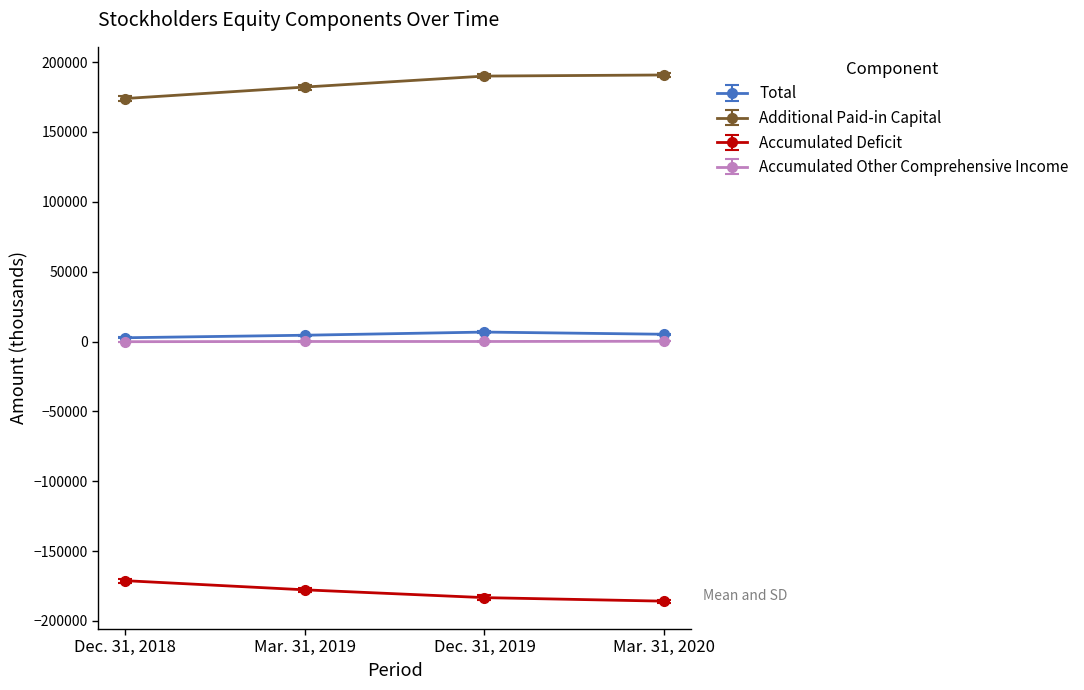

In Total, how many points are higher than both neighbors (excluding endpoints)?

1